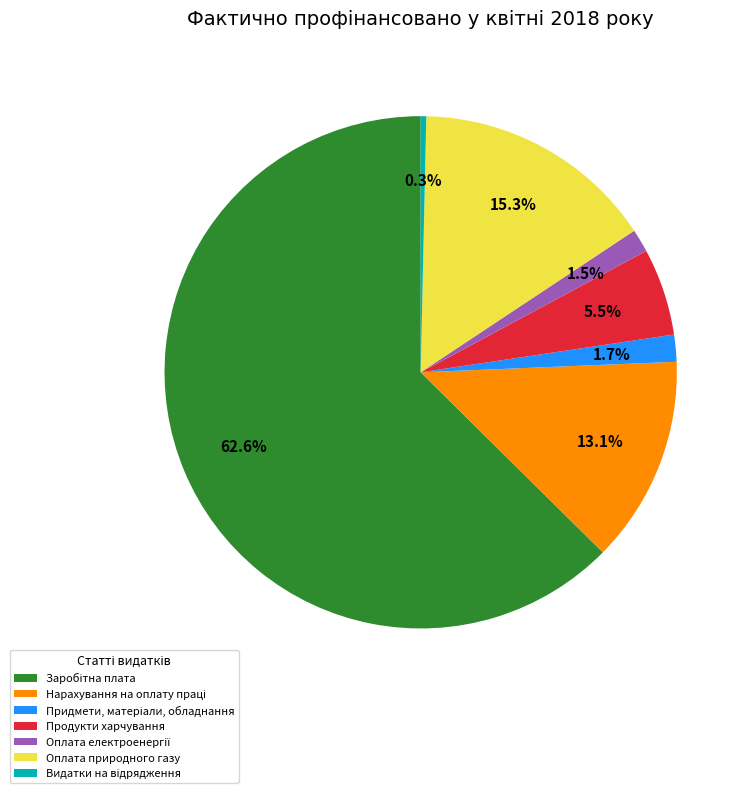

What is the ratio of the value at Оплата природного газу to the value at Продукти харчування?

2.8